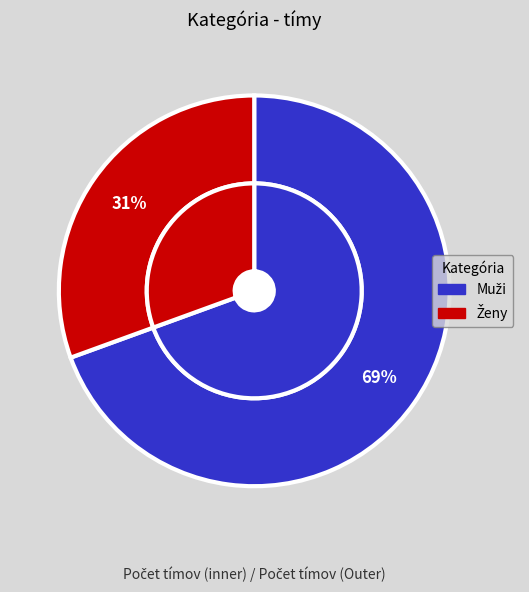

Between Muži and Ženy, which is larger?

Muži